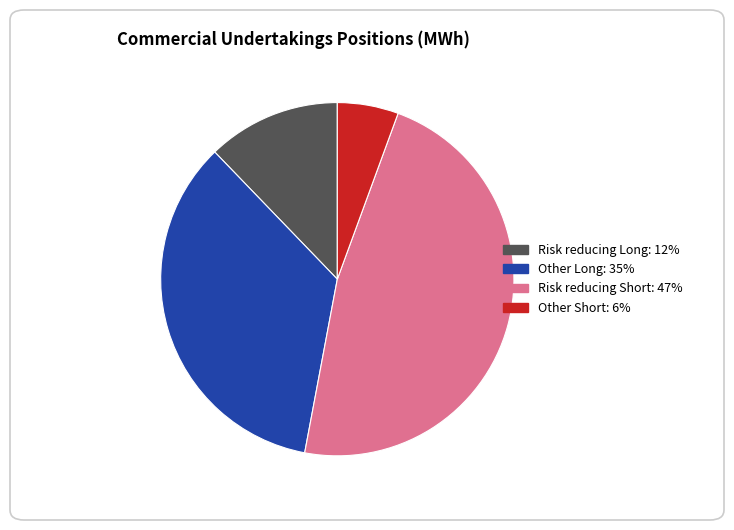

Rank the categories by value from lowest to highest.

Other Short: 6%, Risk reducing Long: 12%, Other Long: 35%, Risk reducing Short: 47%